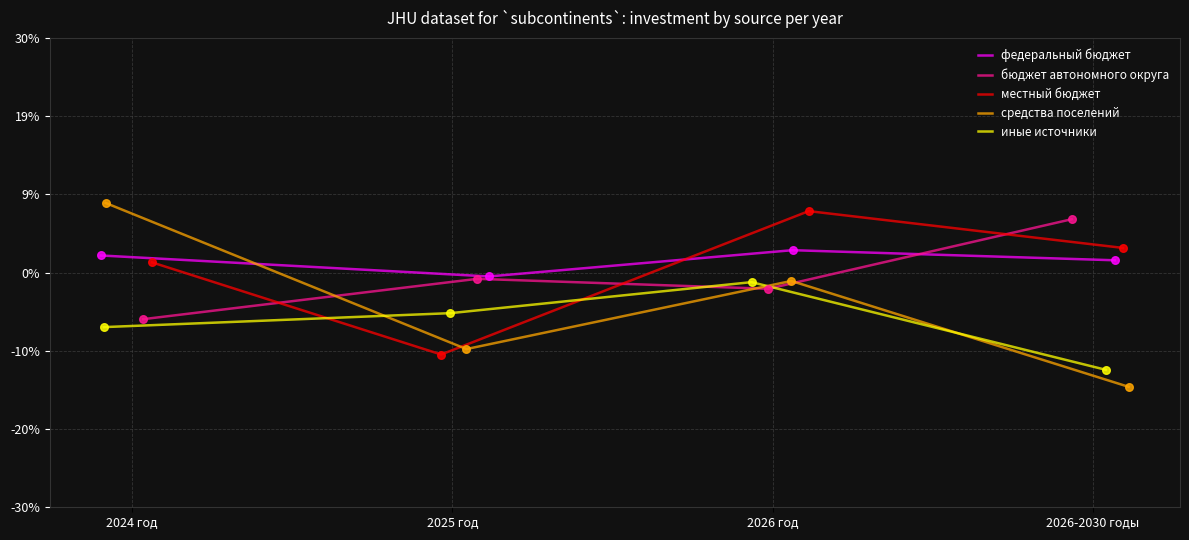

Which series reaches the minimum Y coordinate?

средства поселений